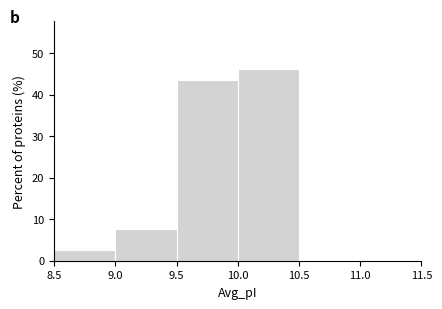

Reading left to right, transcribe this chart: for each bar, give the range it covers on the x-axis and its height. The values are not printed on the chart, so give them approximately, as read against the axis.

8.5 to 9.0: 3
9.0 to 9.5: 8
9.5 to 10.0: 44
10.0 to 10.5: 46
10.5 to 11.0: 0
11.0 to 11.5: 0